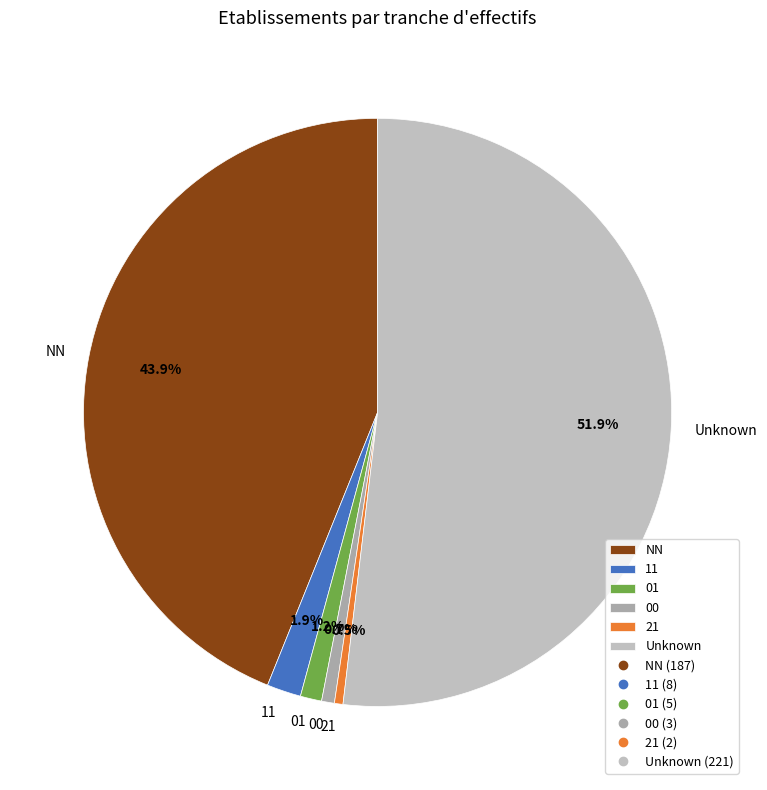

To the nearest percent, what portion does 01 represent?

1%